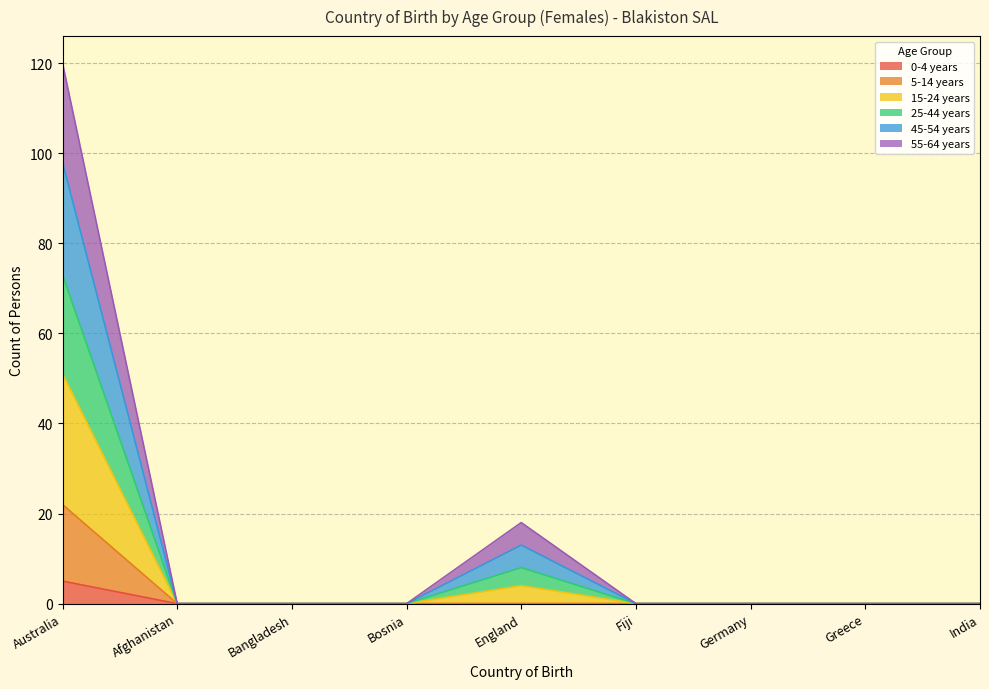

How many lines are shown in the chart?

6